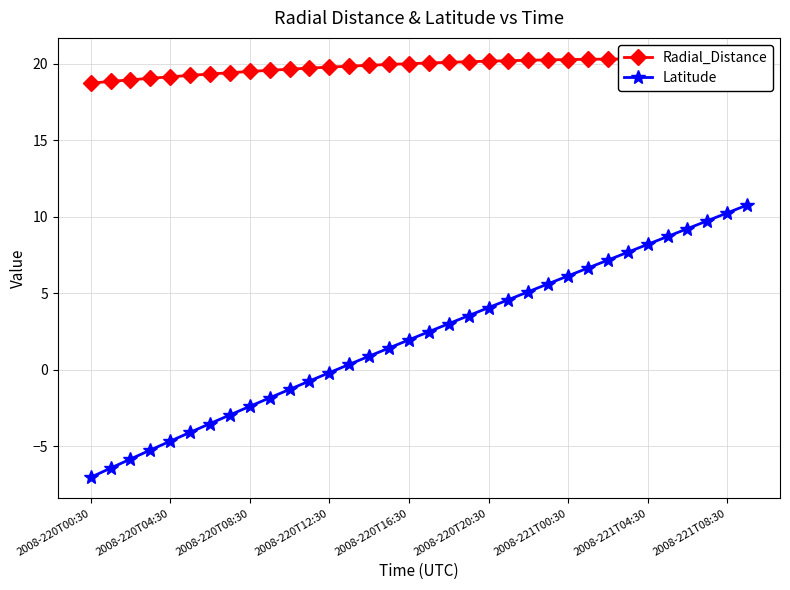

Which series has the largest range (max minus min)?

Latitude